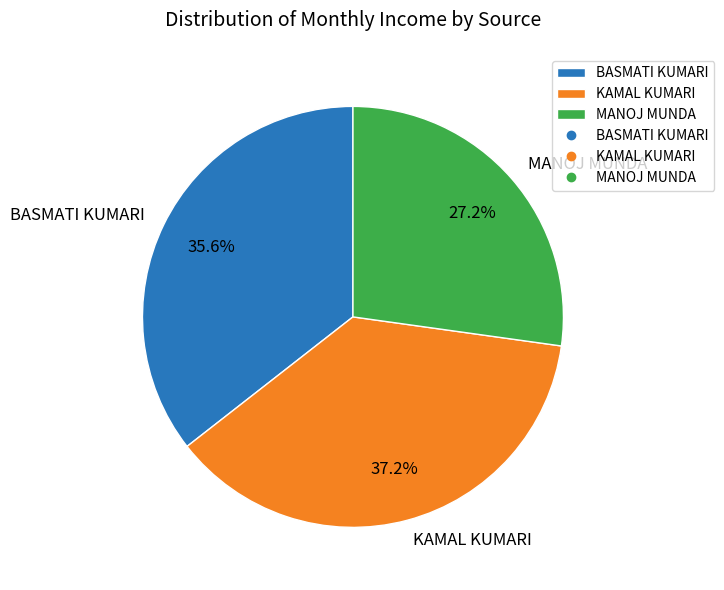

The BASMATI KUMARI slice represents 30% of the pie. True or false?

False